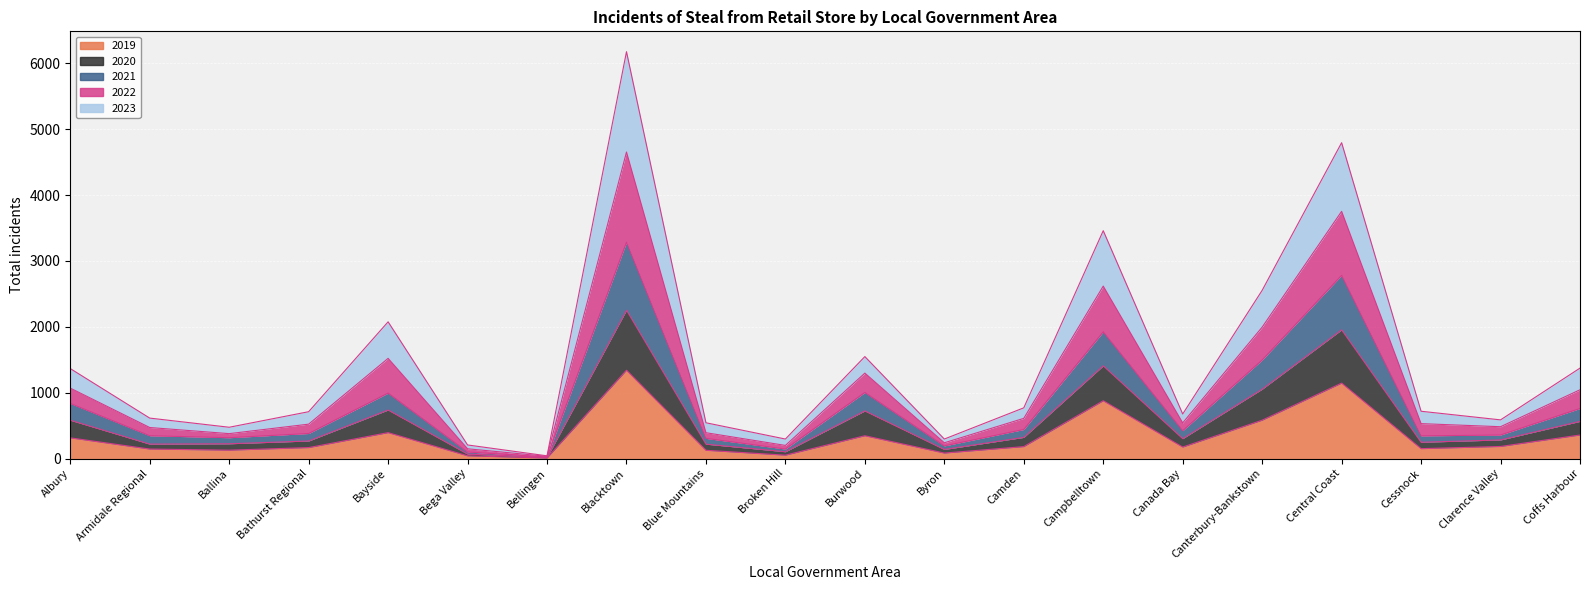

Which series has the widest spread of values?

2022